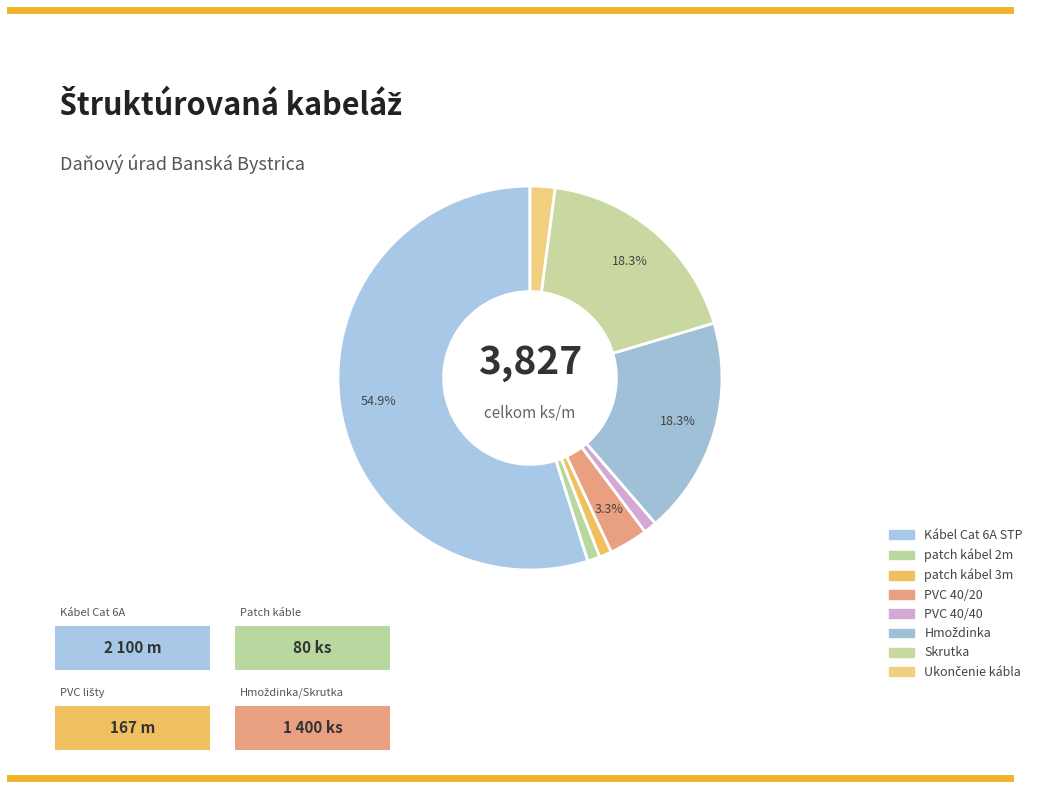

How many segments does this pie chart have?

8